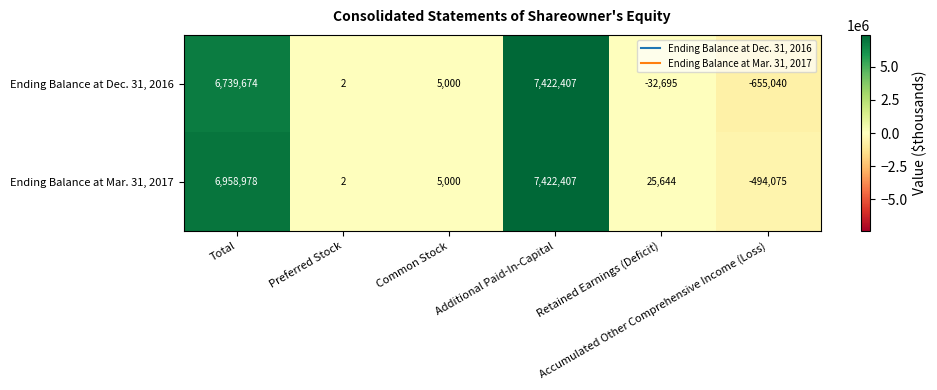

List the series in order of their overall mean, lowest first.

Ending Balance at Dec. 31, 2016, Ending Balance at Mar. 31, 2017